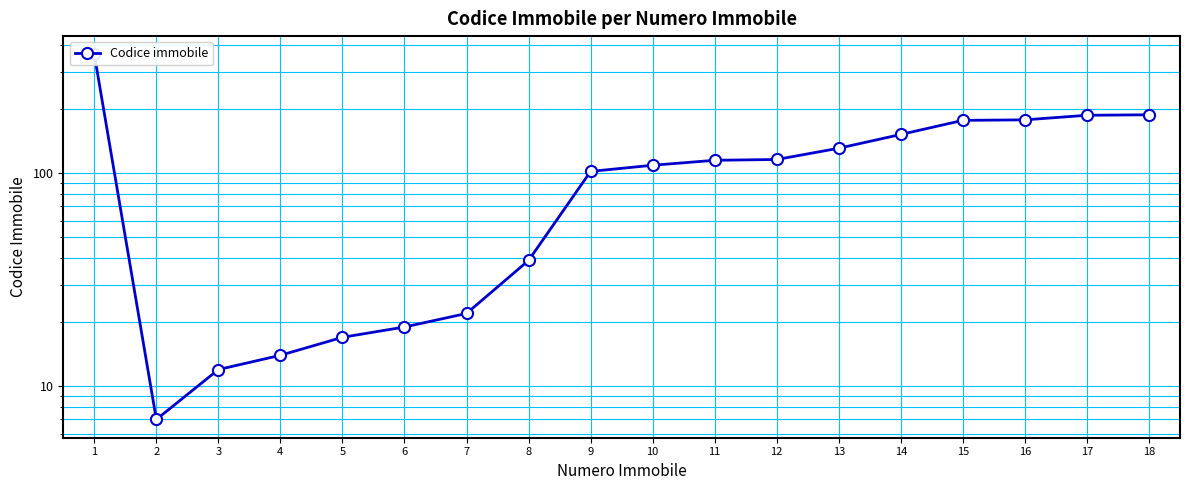

Which category has the lowest value across all series?

2